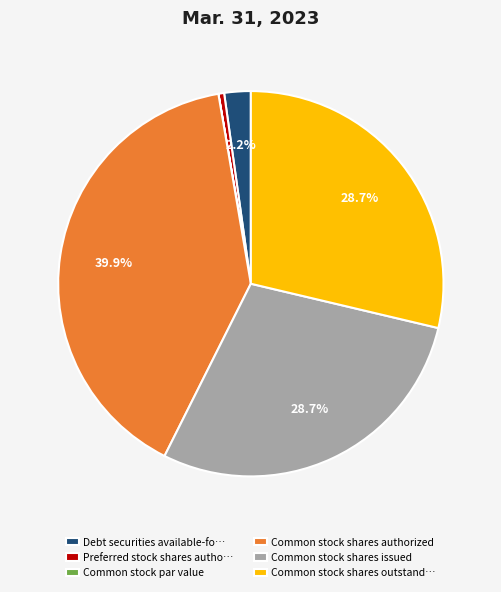

Approximately how many times larger is the value at Common stock shares issued compared to Common stock shares outstand…?

1.0